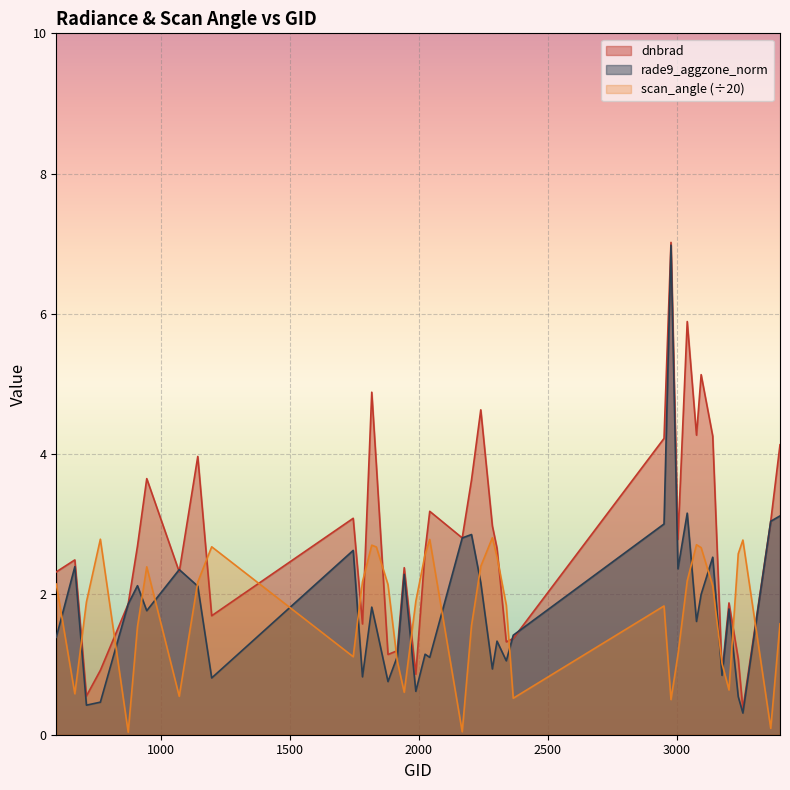

What is the difference between the maximum and minimum values in the rade9_aggzone_norm series?

6.7